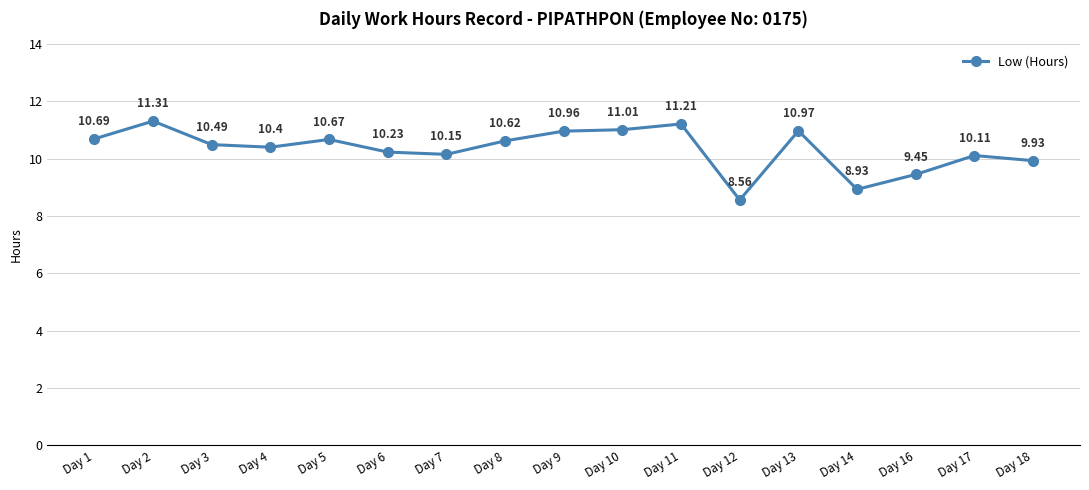

What is the value of the 3rd point from the left?

10.5